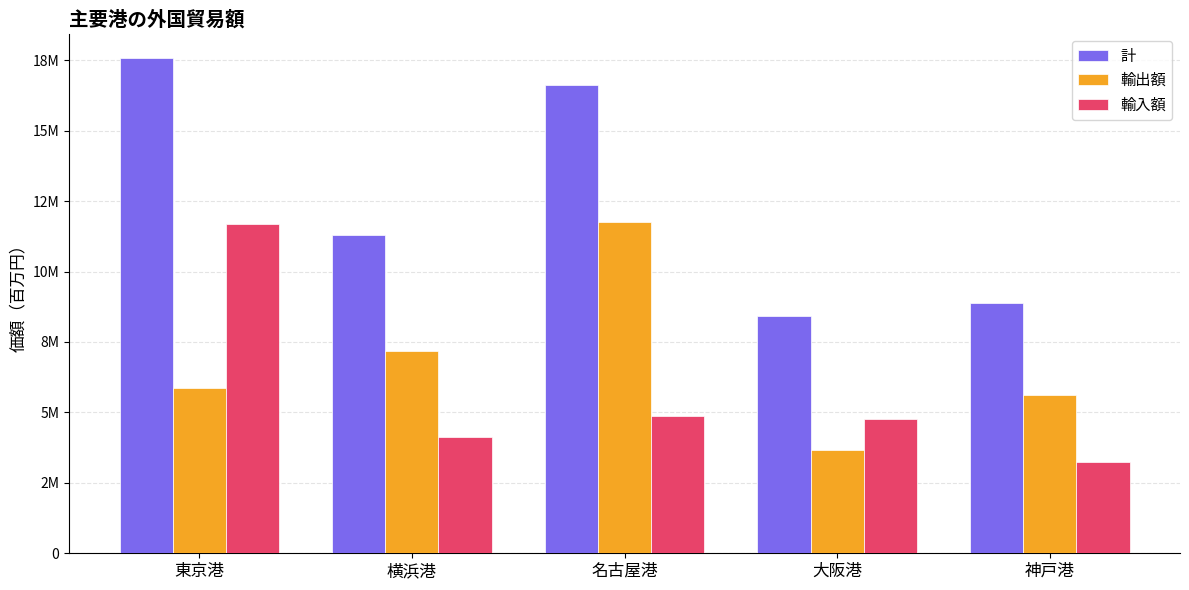

Are the bars grouped side by side (vs. stacked)?

Yes